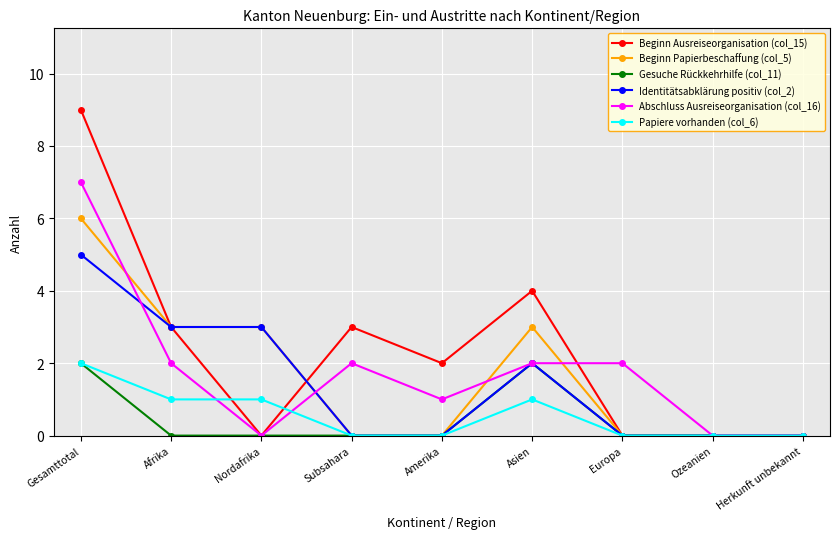

Which series has the largest total across all categories?

Beginn Ausreiseorganisation (col_15)